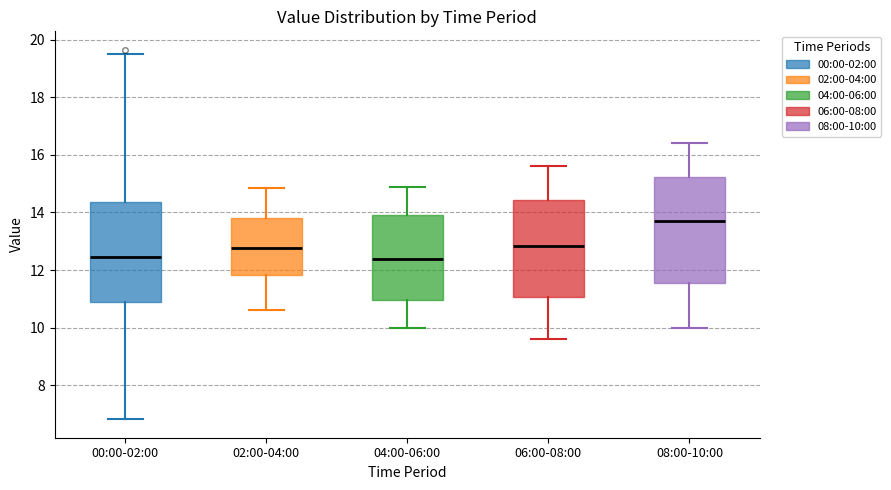

Reading left to right, transcribe this box plot: for each box, give where its median line is, the range the box spans, and where its two whiskers end, as read against the y-axis. The values are not printed on the chart, so give them approximately, as read against the axis.

00:00-02:00: median 12.4, box 10.8 to 14.4, whiskers 6.8 to 19.6
02:00-04:00: median 12.8, box 11.8 to 13.8, whiskers 10.6 to 14.8
04:00-06:00: median 12.4, box 11.0 to 14.0, whiskers 10.0 to 15.0
06:00-08:00: median 12.8, box 11.0 to 14.4, whiskers 9.6 to 15.6
08:00-10:00: median 13.8, box 11.6 to 15.2, whiskers 10.0 to 16.4